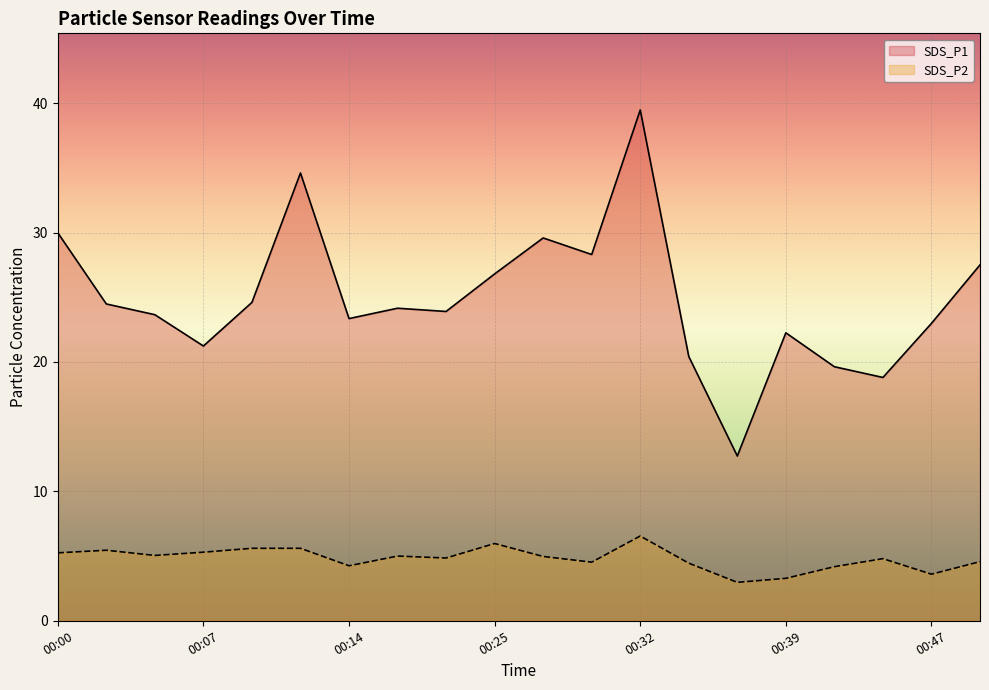

Is the value of SDS_P1 at 16 greater than the value of SDS_P2 at 8?

Yes